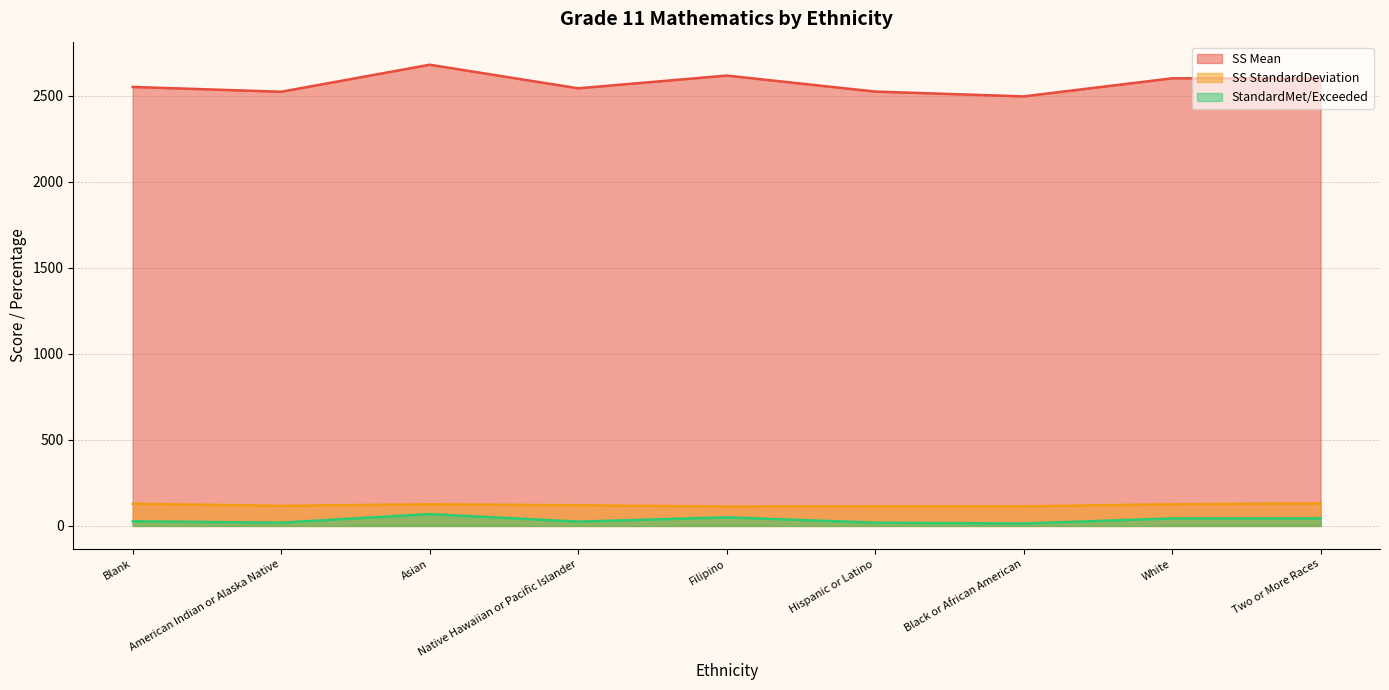

Which category has the lowest value across all series?

Black or African American